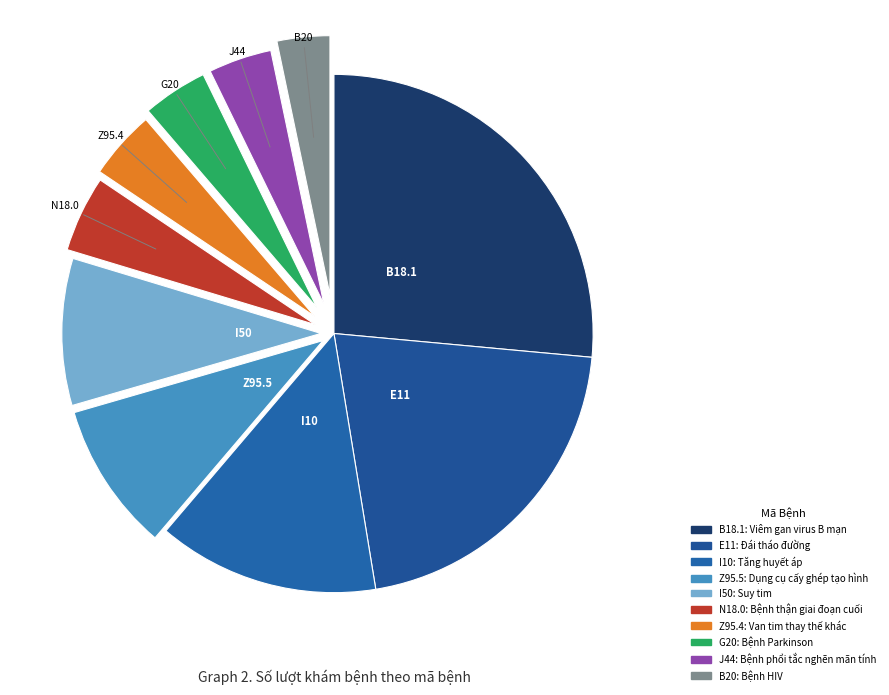

What is the ratio of the value at B18.1 to the value at G20?

6.5